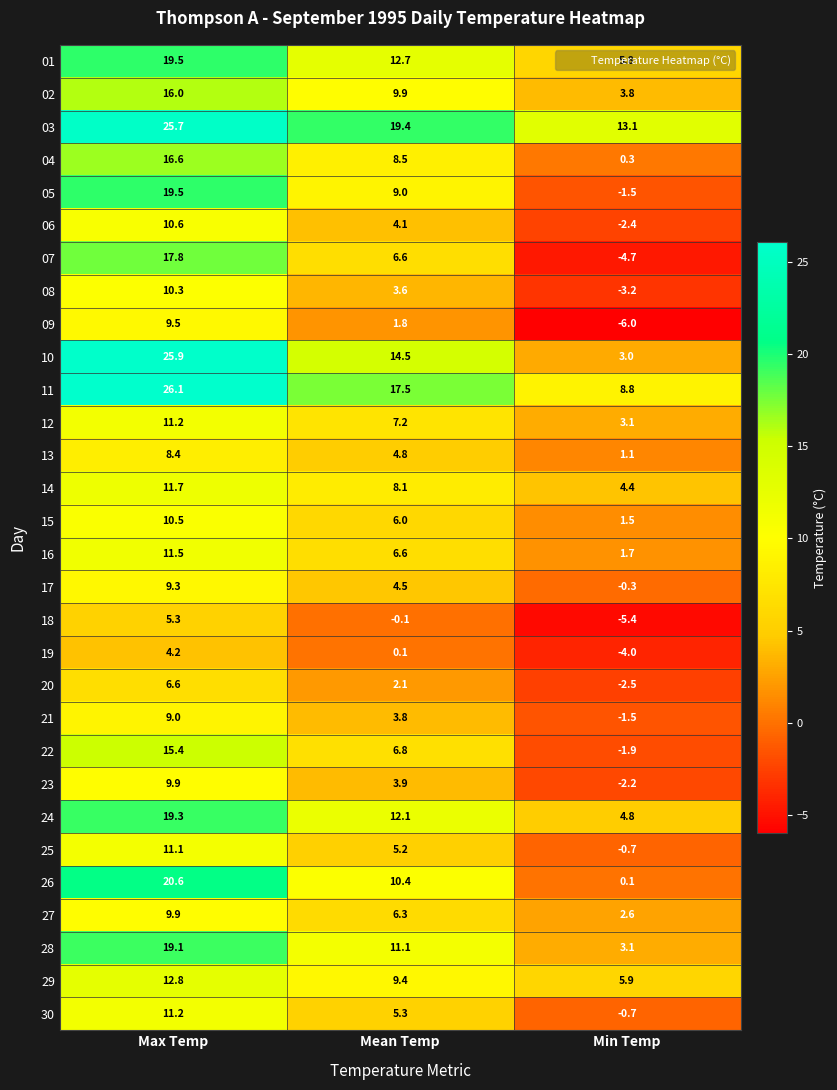

Is it true that 15 equals 6.0 at Mean Temp?

True